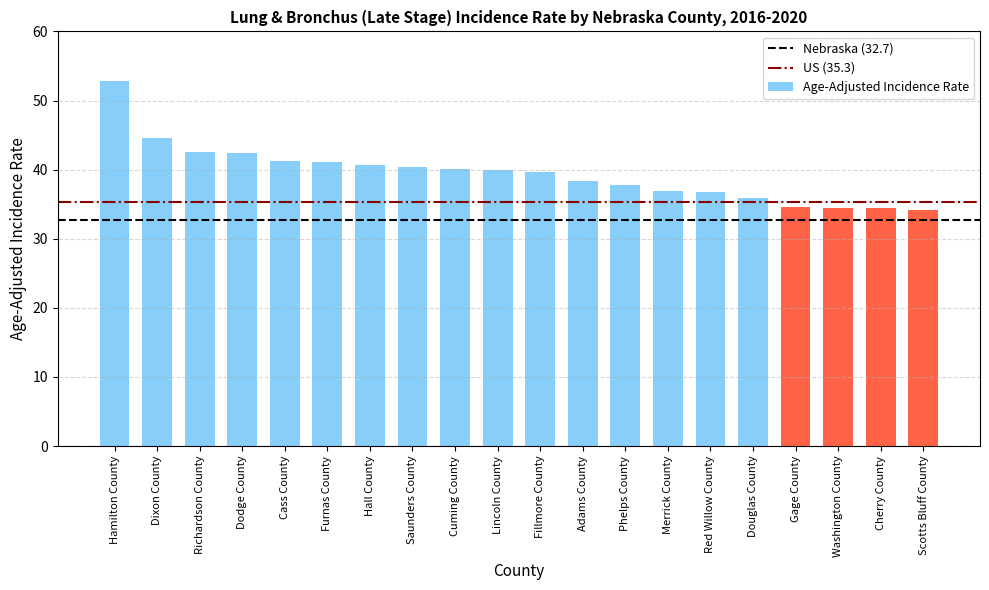

What is the label of the 7th bar from the right?

Merrick County